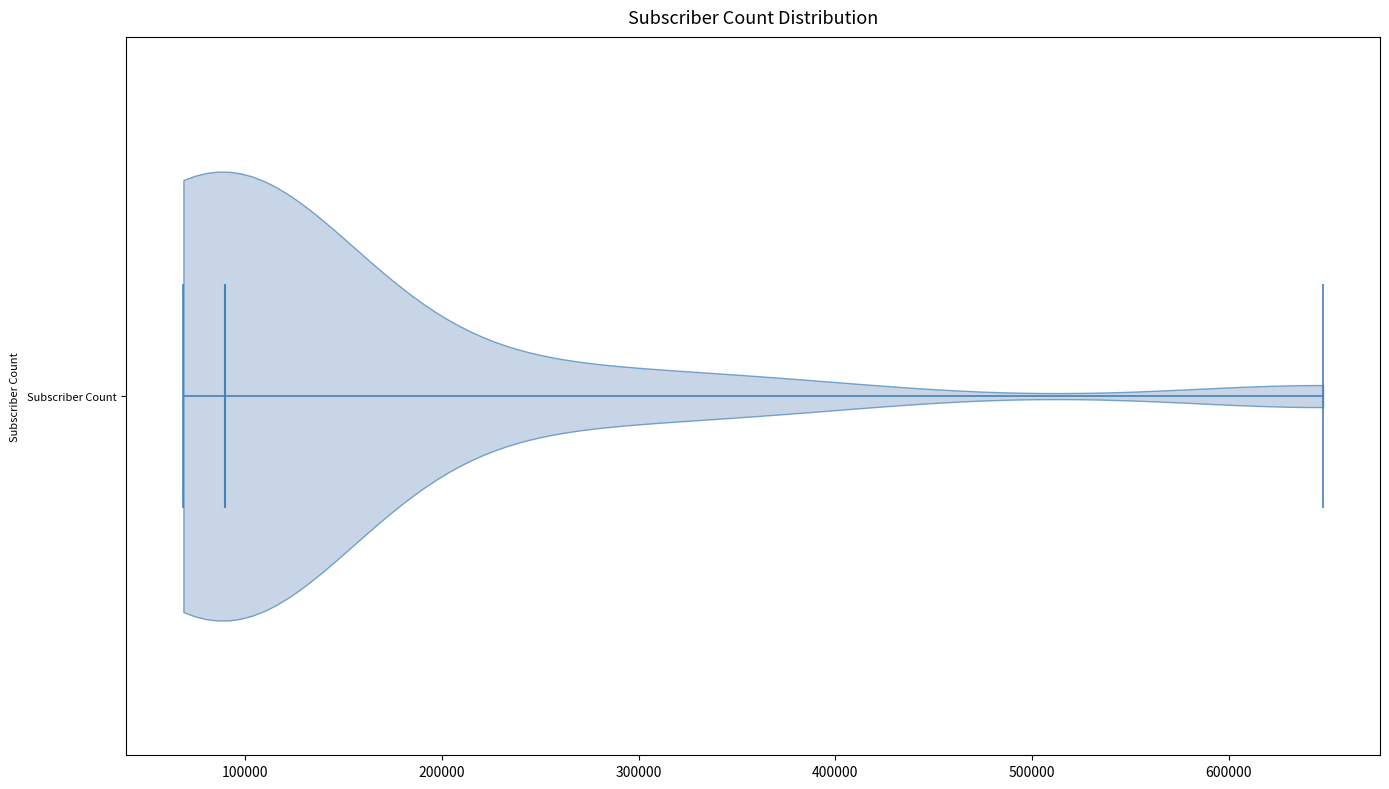

Read this violin plot against the x-axis: where its median line is, and the lowest and highest points the violin reaches. The values are not printed on the chart, so give them approximately, as read against the axis.

median line 90000, lowest point 70000, highest point 650000